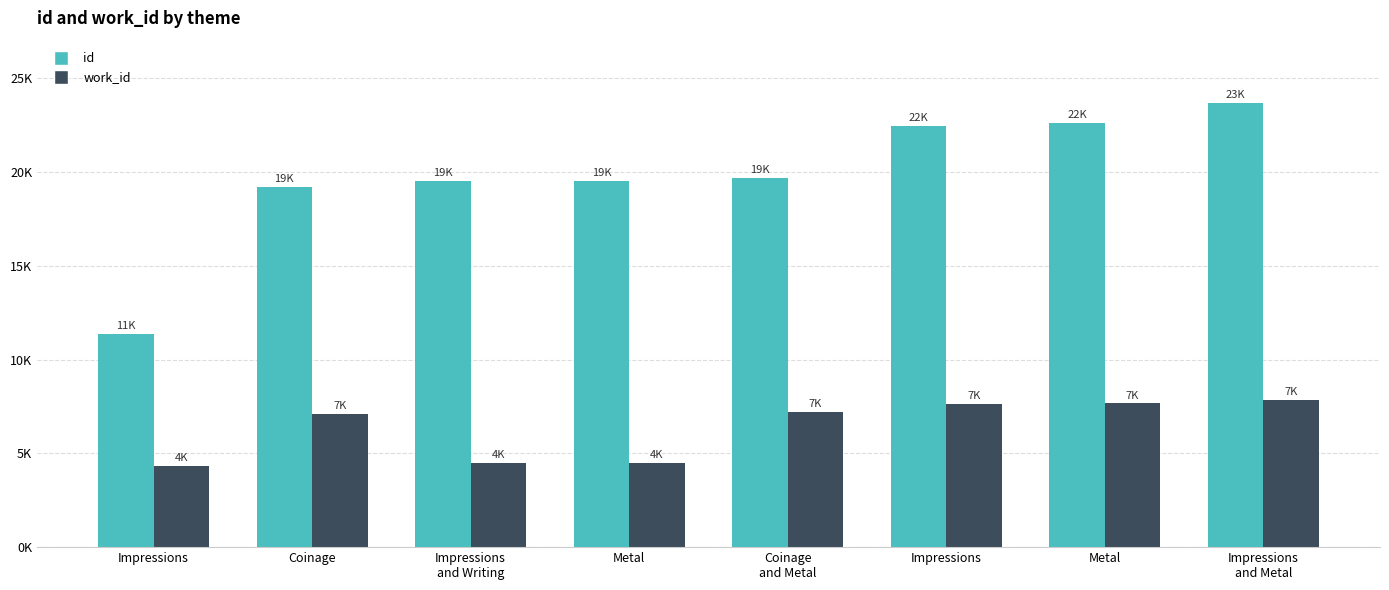

At how many categories does at least one series exceed 6014?

8